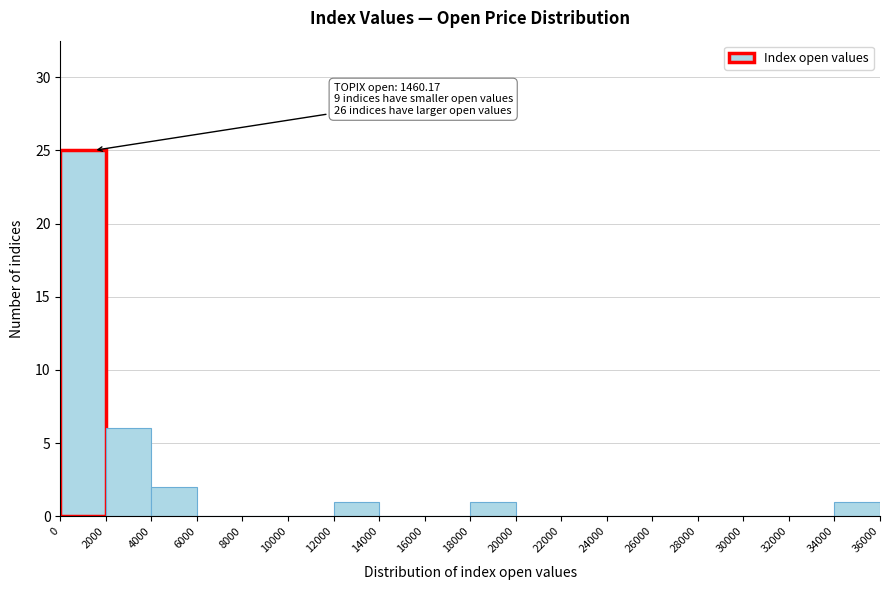

Over which range of the x-axis is the bar tallest?

0 to 2000